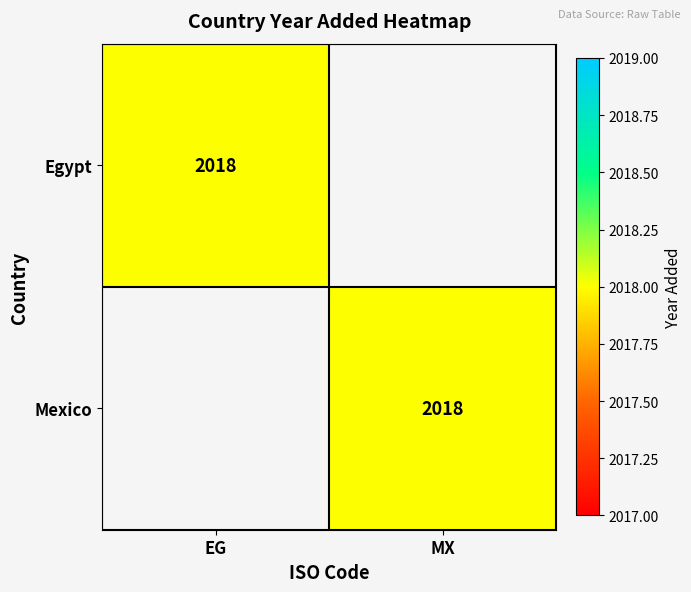

The value of Egypt at EG is 2018. True or false?

True